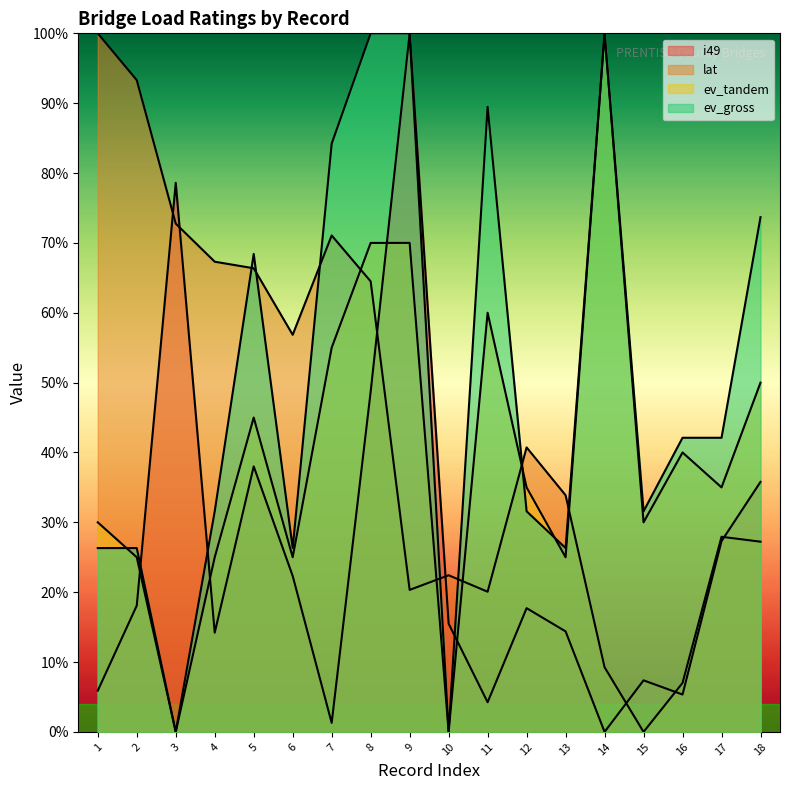

At how many categories does at least one series exceed 98?

4